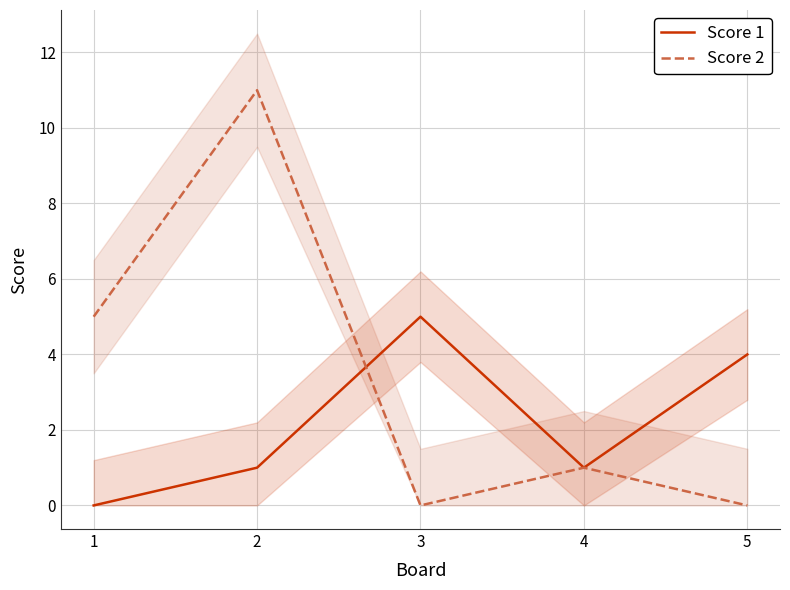

What are all the series names shown in the legend?

Score 1, Score 2